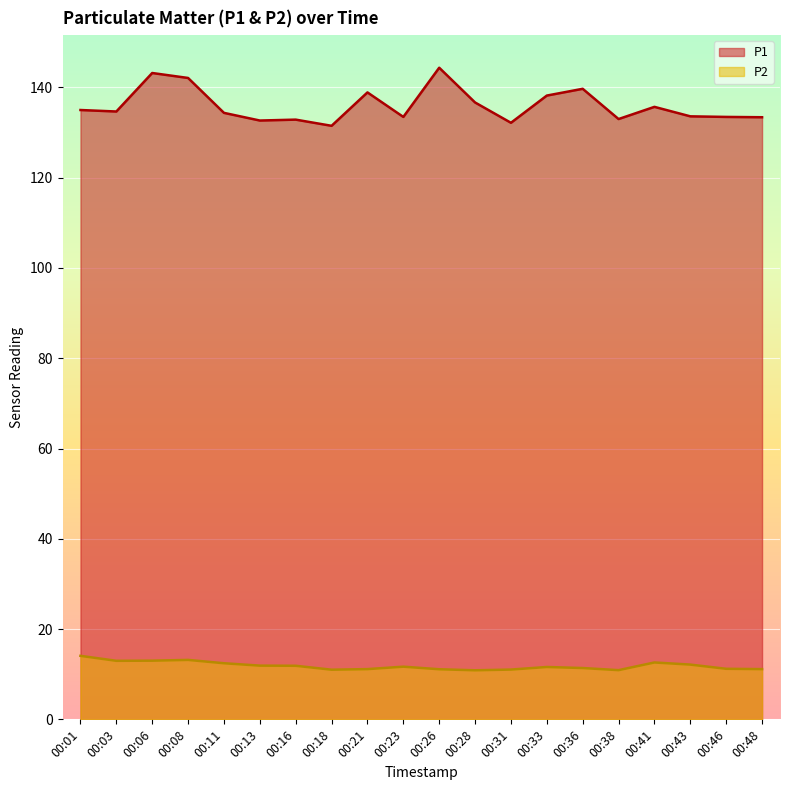

Where is P2 nearest to the value 12?

00:13